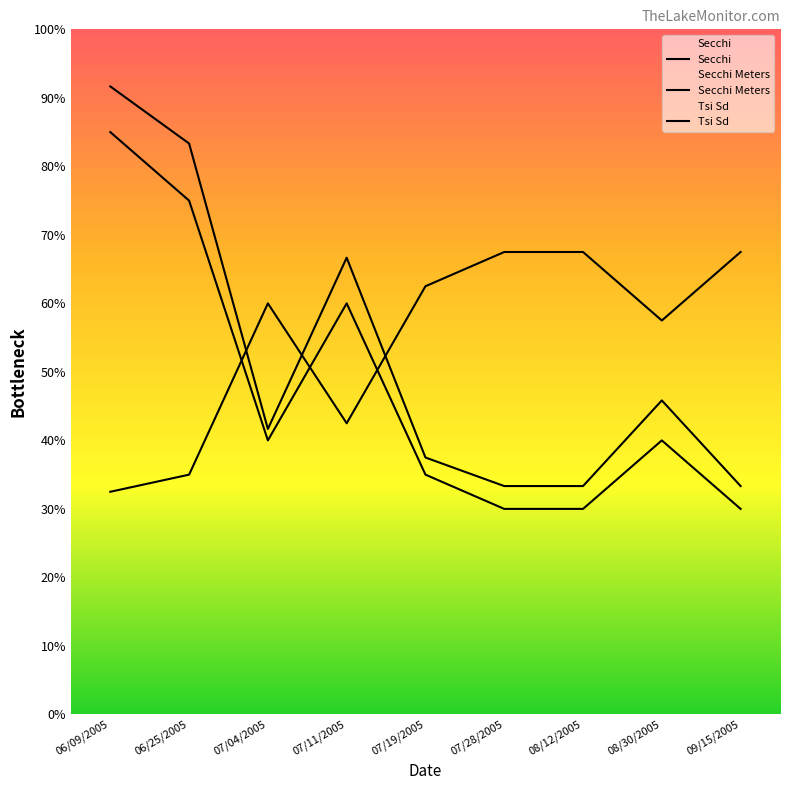

At which category is the sum across all series the highest?

06/09/2005